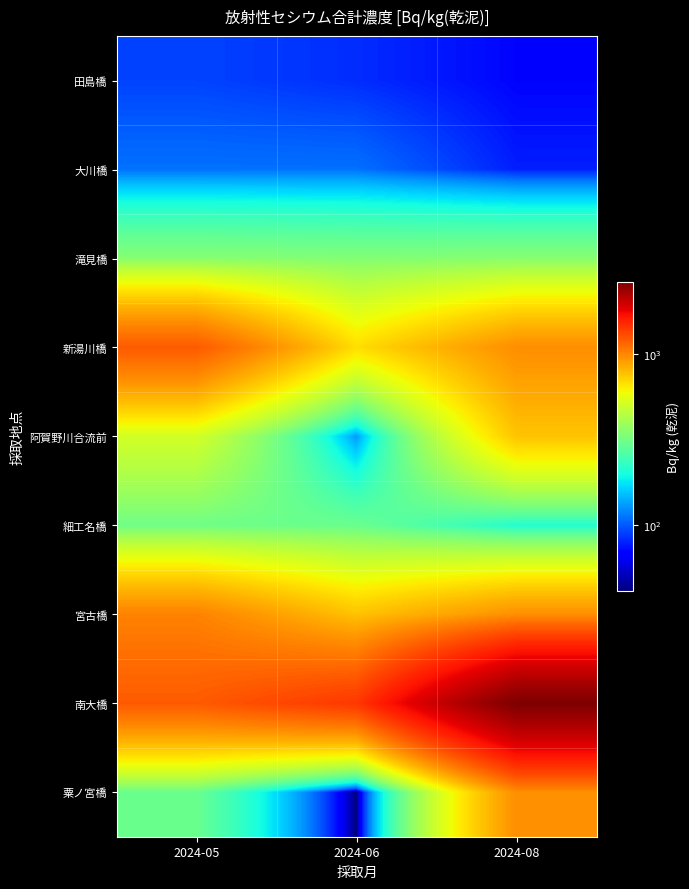

Reading left to right, extract all data points from this chart.

田島橋: 2024-05=91.0	2024-06=83.0	2024-08=70.0
大川橋: 2024-05=110.0	2024-06=110.0	2024-08=78.0
滝見橋: 2024-05=350.0	2024-06=340.0	2024-08=350.0
新湯川橋: 2024-05=1217.0	2024-06=680.0	2024-08=968.0
阿賀野川合流前: 2024-05=510.0	2024-06=130.0	2024-08=760.0
細工名橋: 2024-05=310.0	2024-06=300.0	2024-08=210.0
宮古橋: 2024-05=1019.0	2024-06=766.0	2024-08=960.0
南大橋: 2024-05=1217.0	2024-06=1420.0	2024-08=2650.0
粟ノ宮橋: 2024-05=299.8	2024-06=41.0	2024-08=964.0